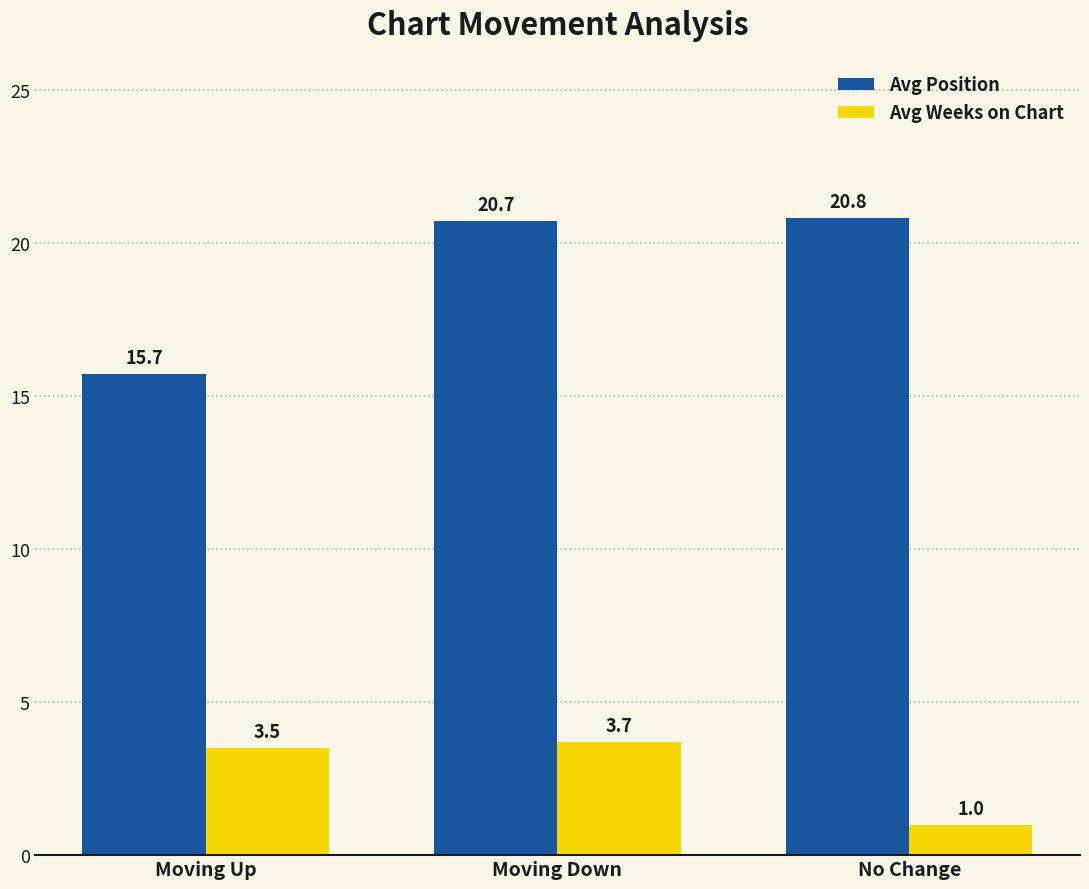

Are the bars grouped side by side (vs. stacked)?

Yes